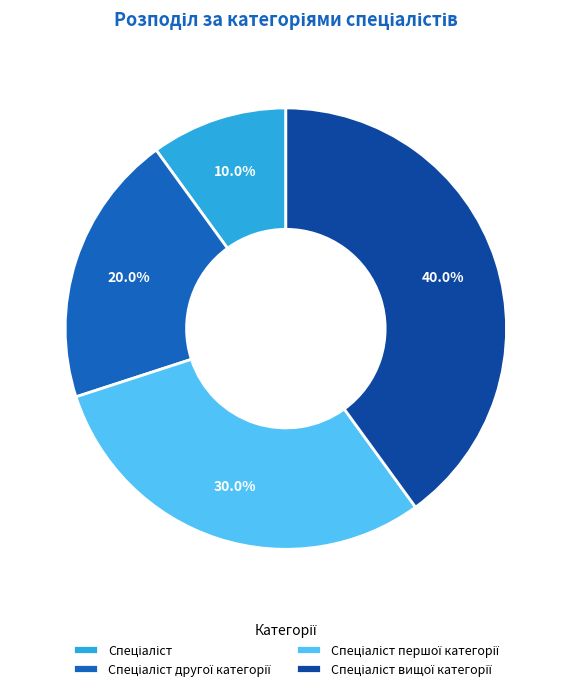

To the nearest percent, what is the average slice percentage?

25%